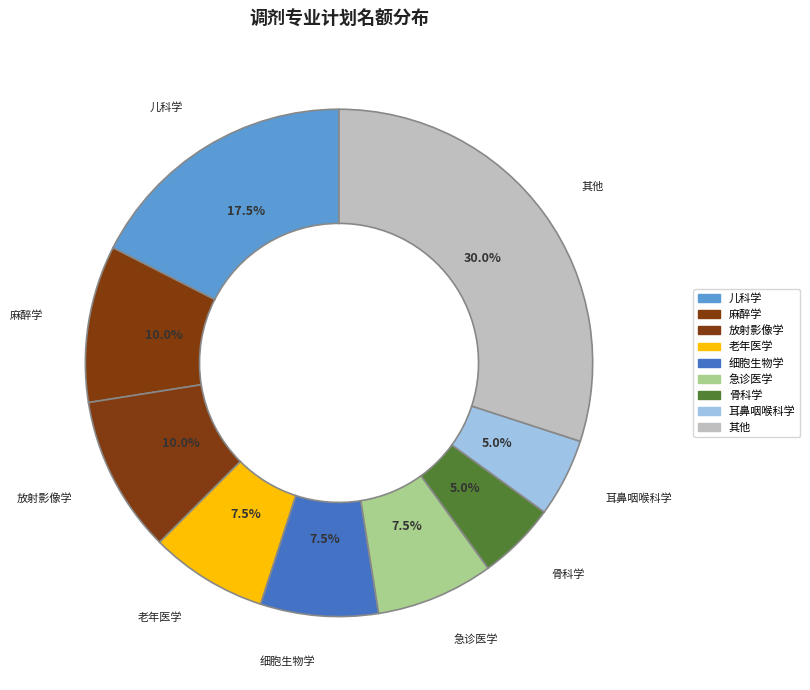

Count the number of slices in the pie.

9